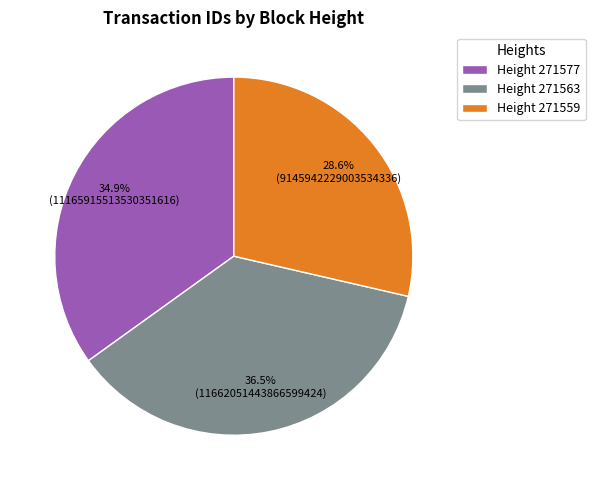

What is the smallest slice in the pie chart?

Height 271559